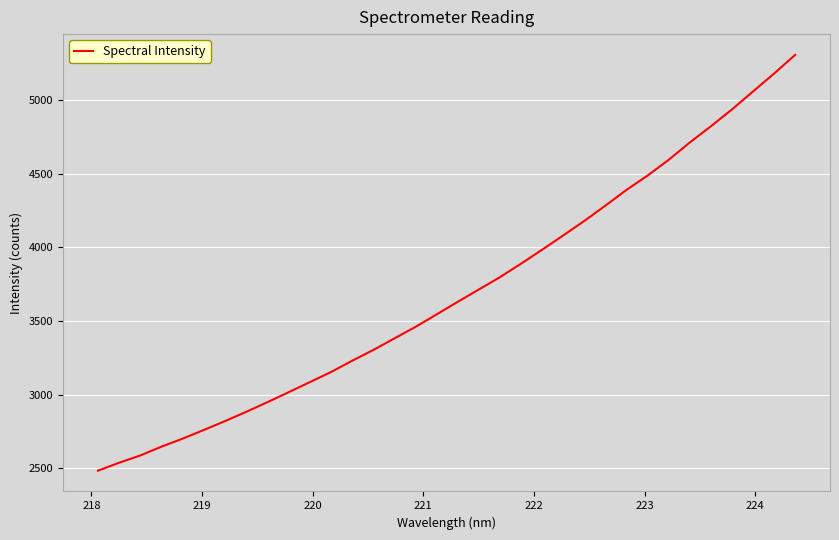

What is the minimum value shown in the chart?

2485.1